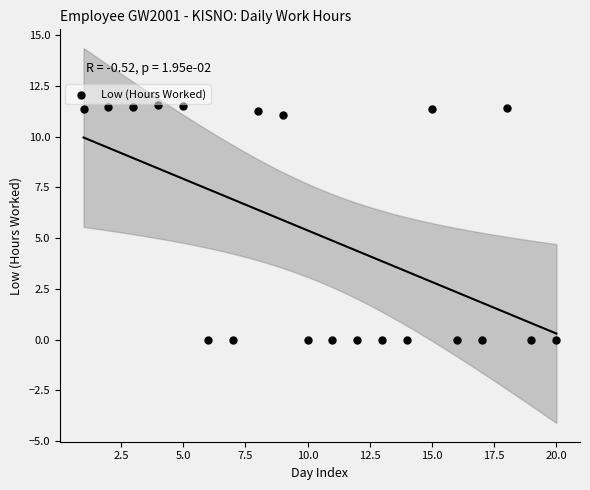

What is the range of Y values (max minus min)?

11.6